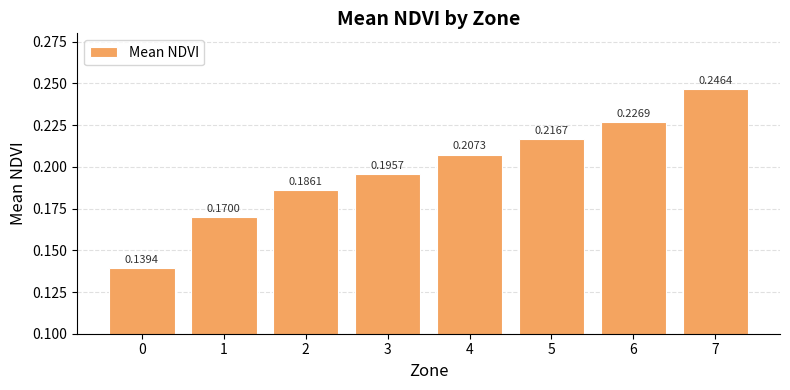

What is the sum of all values?

1.6